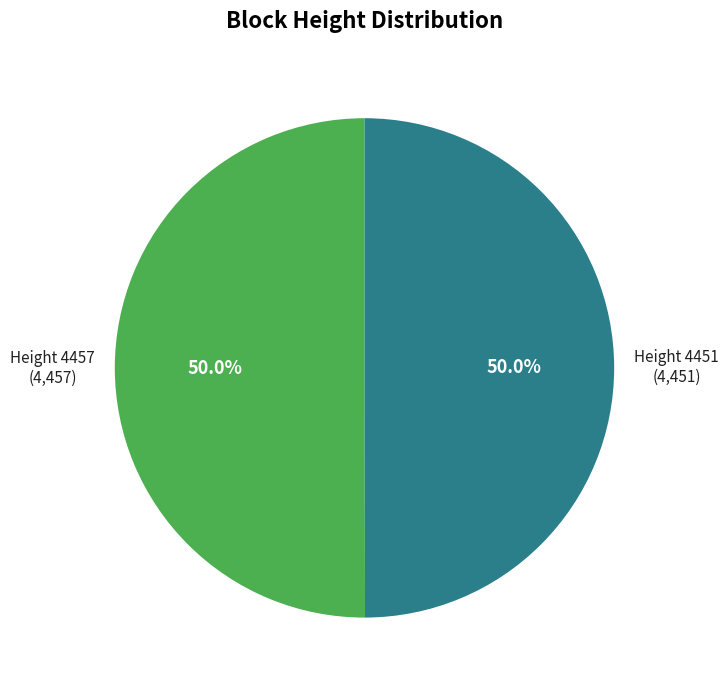

Which slice is the largest?

4457